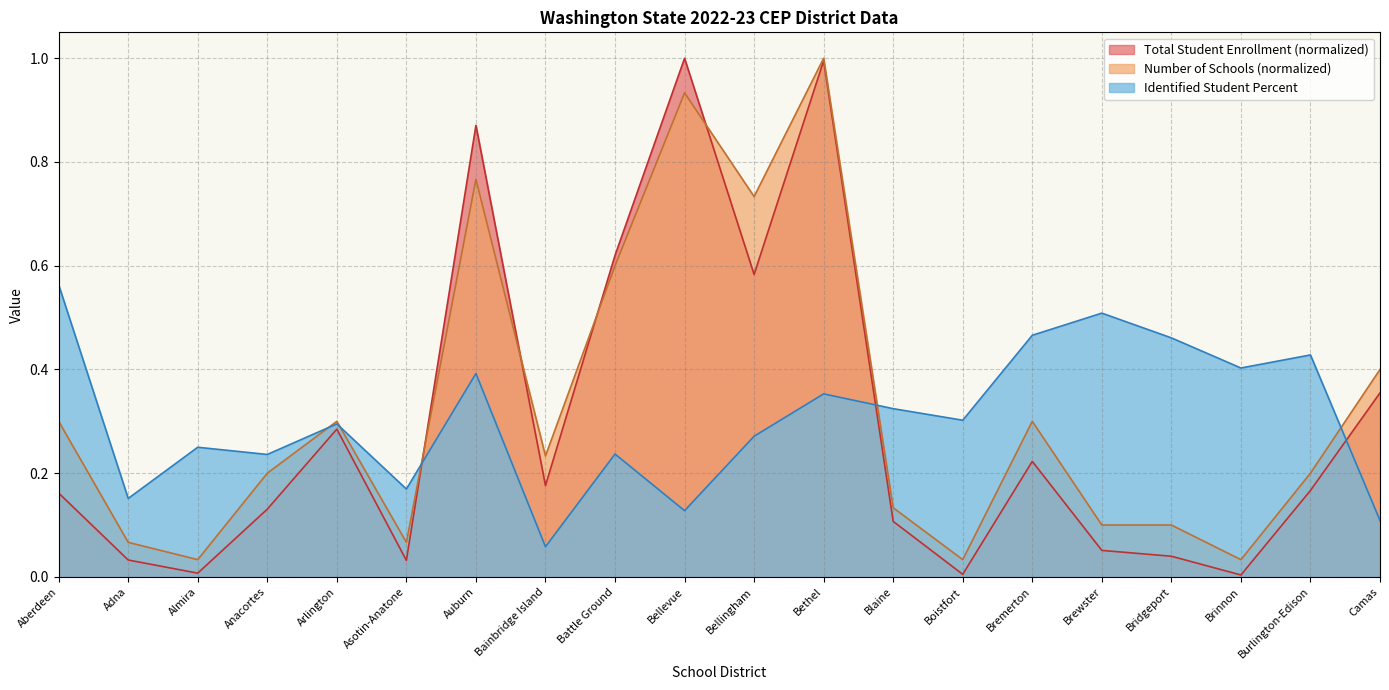

Reading right to left, what are all the values shown in this chart?

Total Student Enrollment: 0.4	0.2	0.0	0.0	0.1	0.2	0.0	0.1	1.0	0.6	1.0	0.6	0.2	0.9	0.0	0.3	0.1	0.0	0.0	0.2
Number of Schools: 0.4	0.2	0.0	0.1	0.1	0.3	0.0	0.1	1.0	0.7	0.9	0.6	0.2	0.8	0.1	0.3	0.2	0.0	0.1	0.3
Identified Student Percent: 0.1	0.4	0.4	0.5	0.5	0.5	0.3	0.3	0.4	0.3	0.1	0.2	0.1	0.4	0.2	0.3	0.2	0.2	0.2	0.6